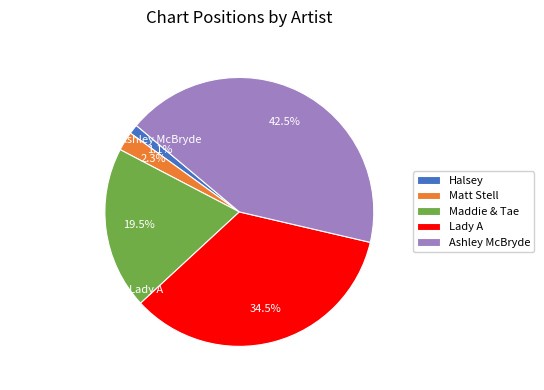

To the nearest percent, what is the difference between the largest and smallest slice percentages?

41%